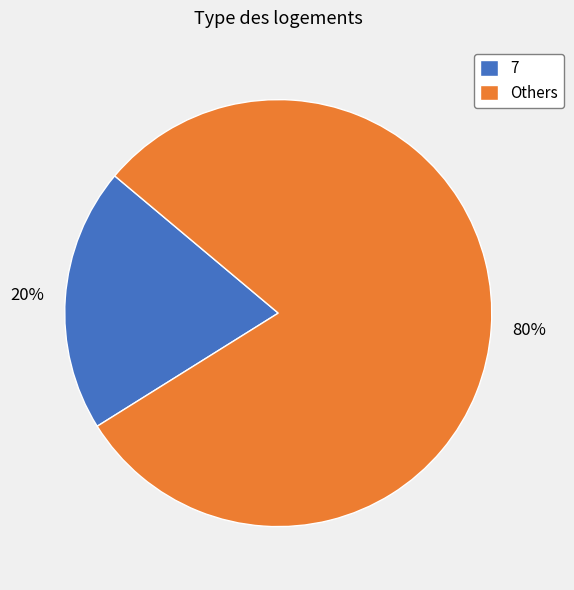

What is the ratio of the value at Others to the value at 7?

4.0